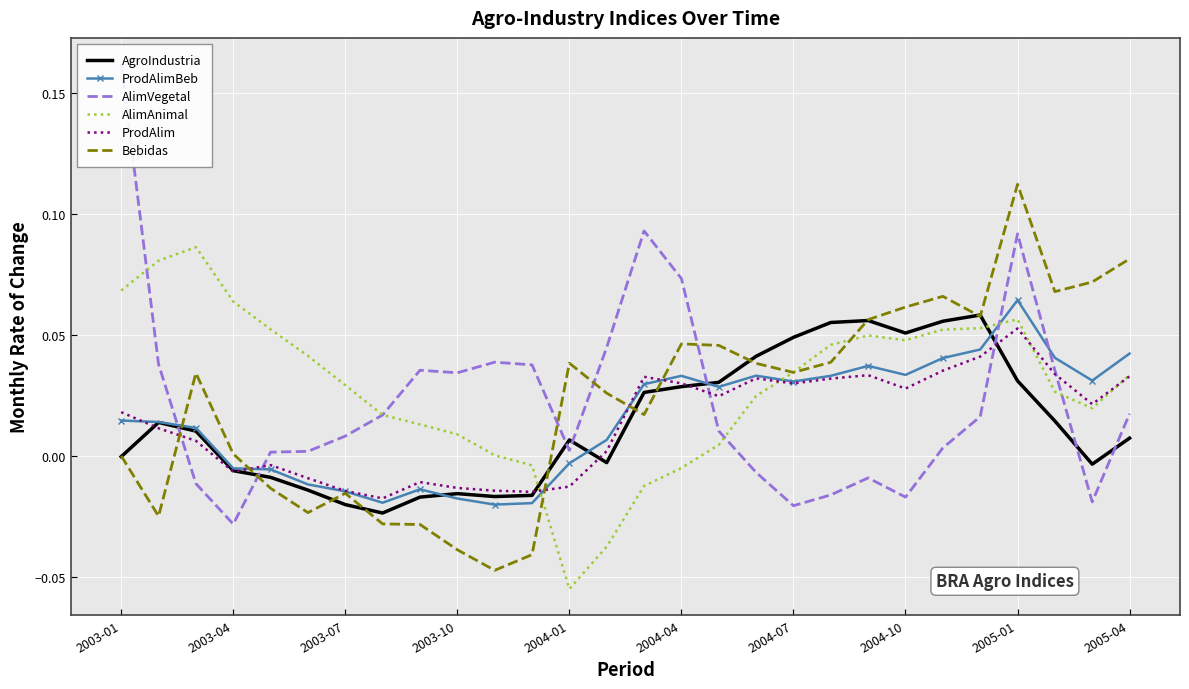

Which category has the lowest value in the AlimAnimal series?

2004-01